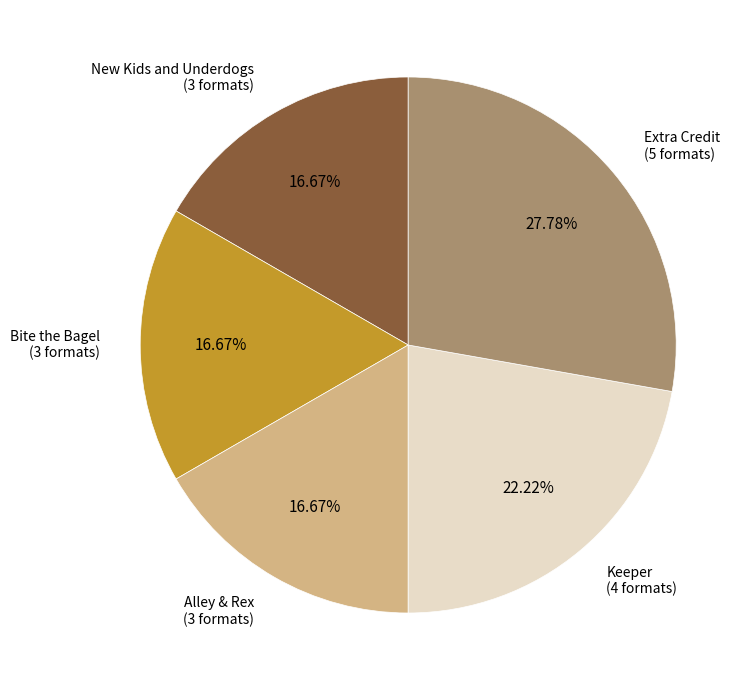

Is there a majority slice in this chart?

No